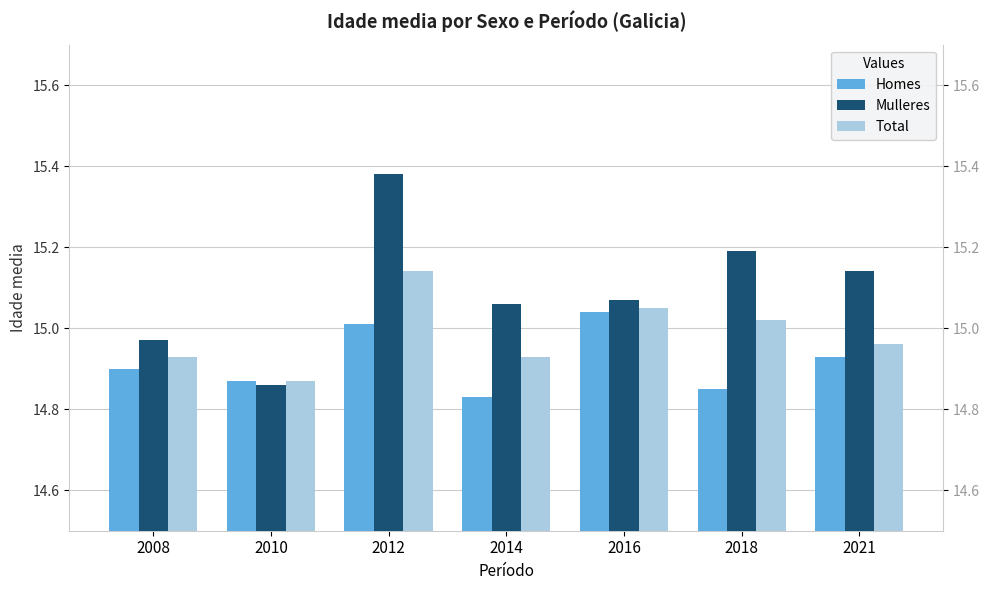

What is the sum of all Homes values?

104.4